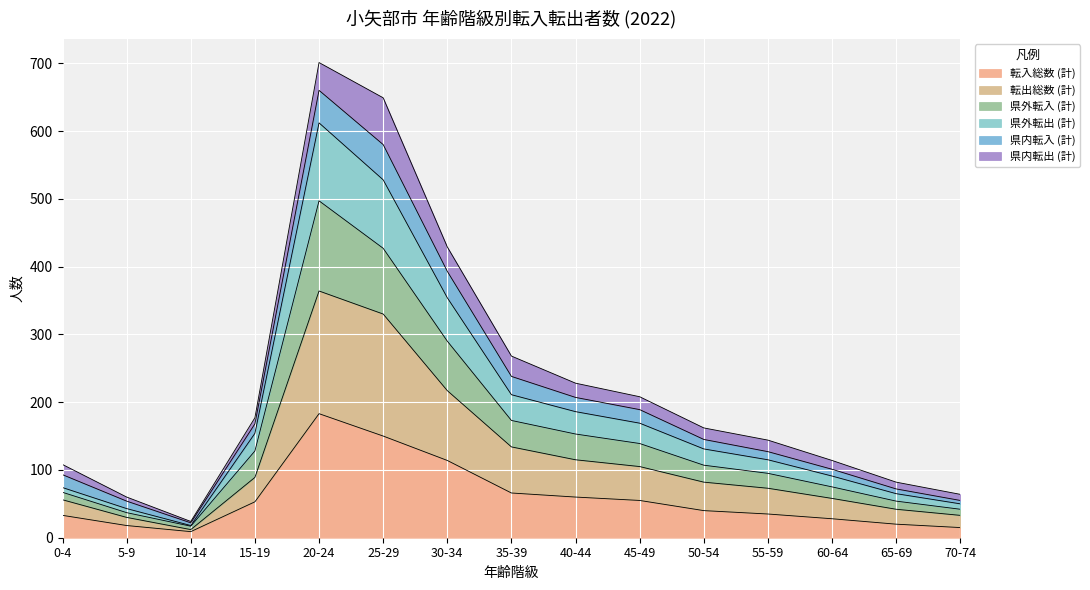

List the labels in order of 県外転入 (計) value, smallest first.

10-14, 5-9, 70-74, 65-69, 0-4, 60-64, 55-59, 50-54, 15-19, 45-49, 40-44, 35-39, 30-34, 25-29, 20-24